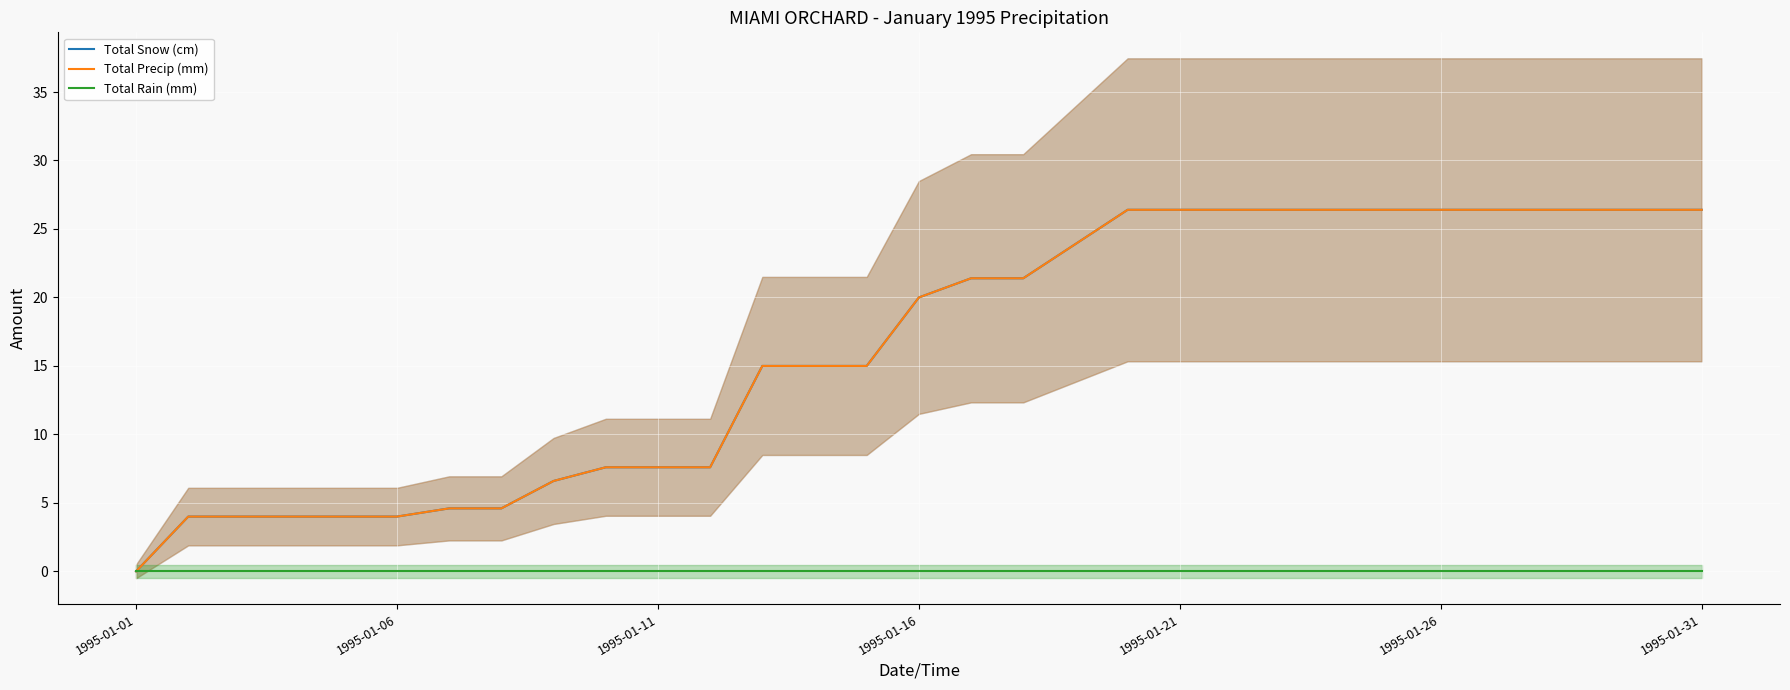

True or false: Total Rain (mm) has more than 1 interior local peaks.

False